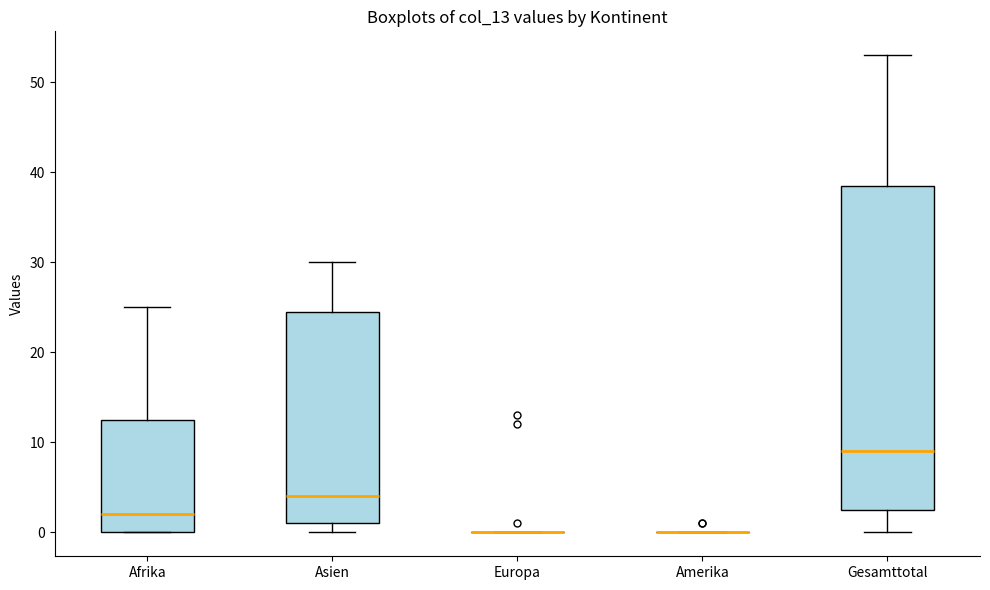

Where is the upper edge of the box for Afrika on the y-axis? The values are not printed on the chart, so give them approximately, as read against the axis.

13